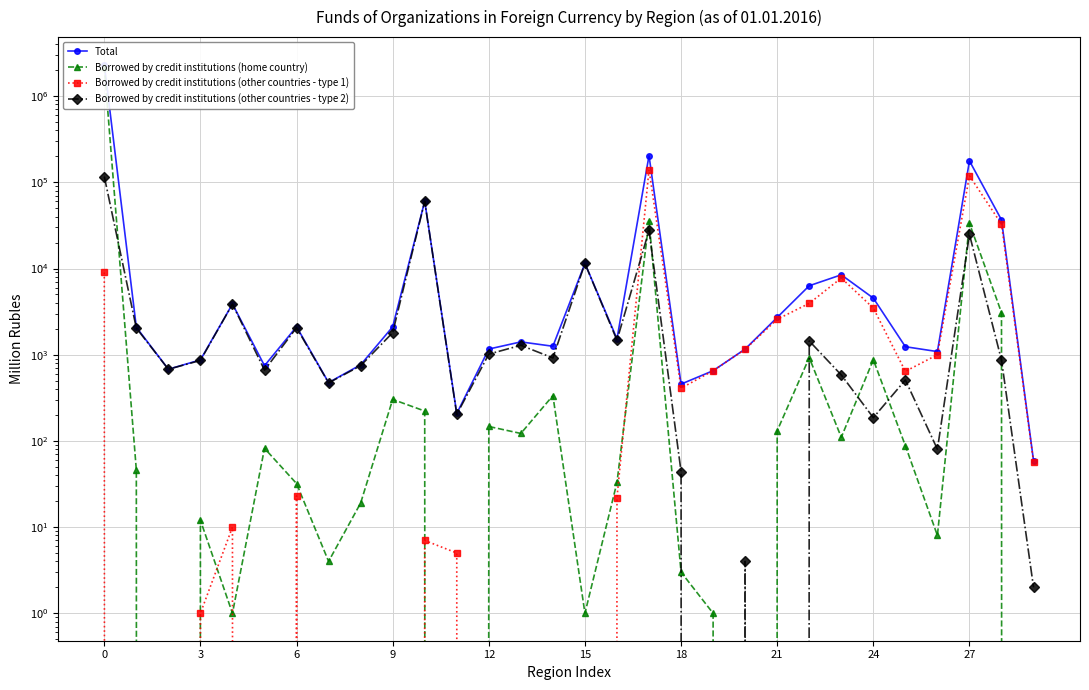

What is the total value across all series at 22?

12618